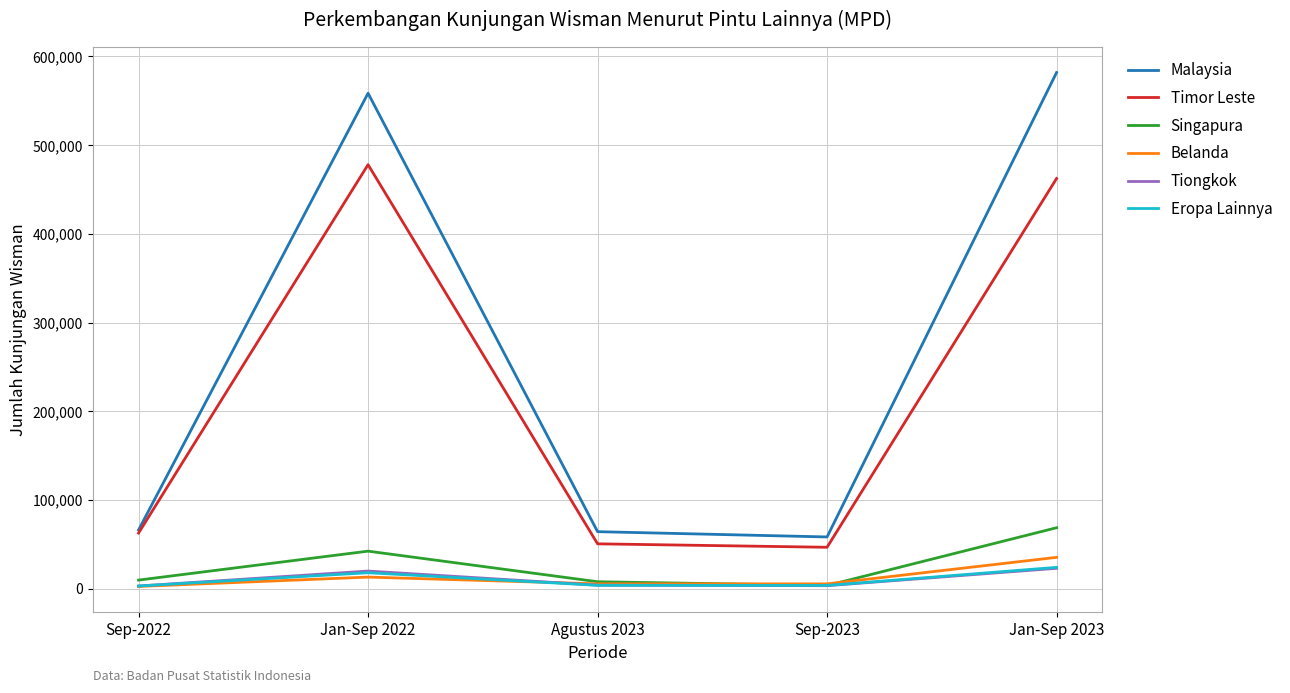

In Tiongkok, how many points are higher than both neighbors (excluding endpoints)?

1